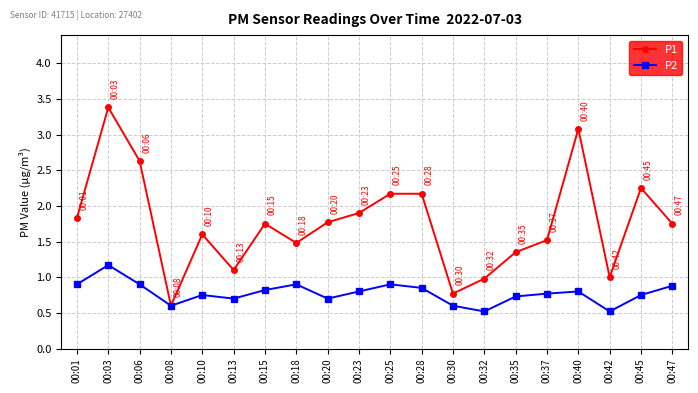

What is the sum of the P1 values at 00:40 and 00:37?

4.6